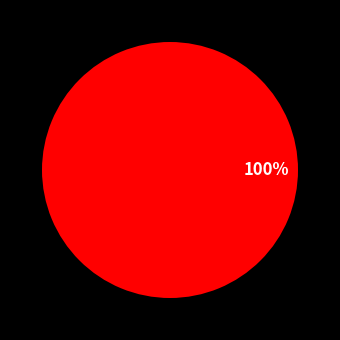

Do 239583 and 239591 together represent more than half of the pie?

Yes